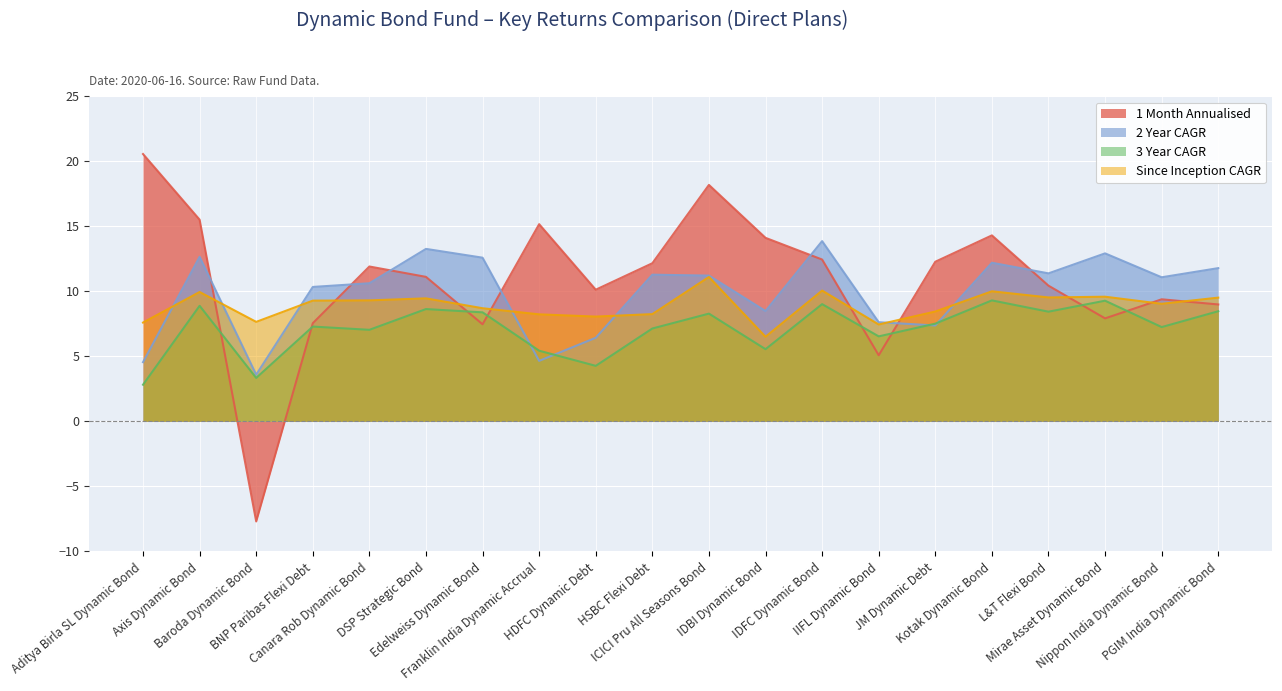

True or false: 3 Year CAGR has more than 0 interior local peaks.

True